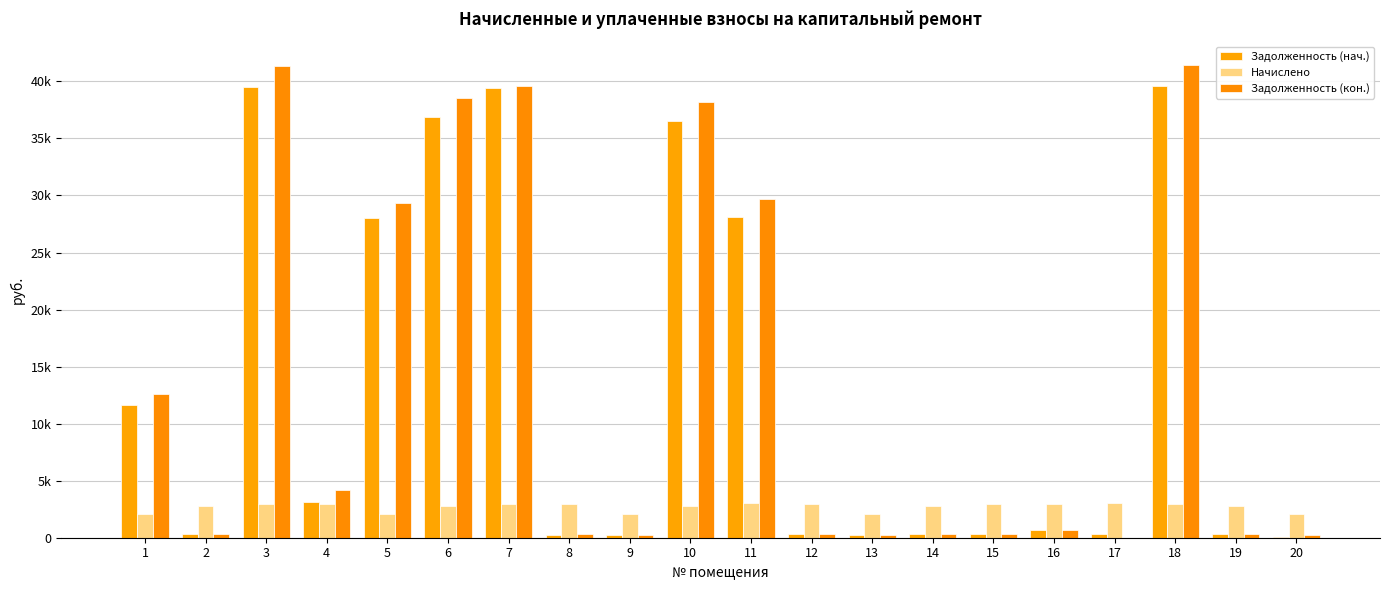

Reading left to right, what are all the values shown in this chart?

Задолженность (нач.): 1=11651.2	2=309.7	3=39549.4	4=3113.5	5=28021.0	6=36889.2	7=39461.5	8=228.8	9=260.5	10=36534.5	11=28108.6	12=331.2	13=233.4	14=309.7	15=326.8	16=683.1	17=333.4	18=39638.7	19=329.7	20=70.6
Начислено: 1=2114.1	2=2787.7	3=2974.4	4=2947.7	5=2107.4	6=2774.3	7=2967.8	8=2954.3	9=2120.8	10=2747.6	11=3001.1	12=2981.1	13=2100.8	14=2787.7	15=2941.0	16=2987.7	17=3001.1	18=2981.1	19=2787.7	20=2120.8
Задолженность (кон.): 1=12633.0	2=309.7	3=41362.0	4=4163.1	5=29305.2	6=38579.9	7=39564.7	8=299.9	9=235.7	10=38208.8	11=29732.4	12=331.2	13=233.4	14=309.7	15=326.8	16=665.1	17=0.0	18=41455.4	19=309.7	20=235.6